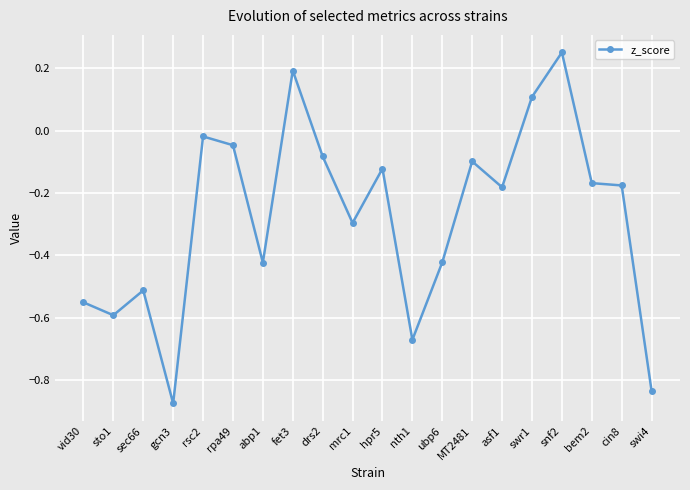

The chart shows a value of 0.2 at fet3. True or false?

True